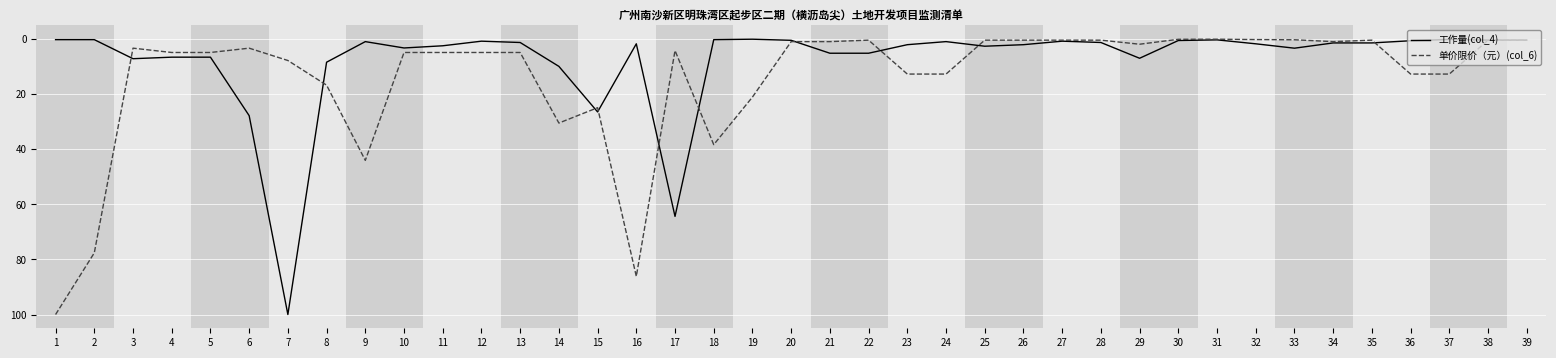

List the series in order of their overall mean, highest first.

单价限价（元）(col_6), 工作量(col_4)